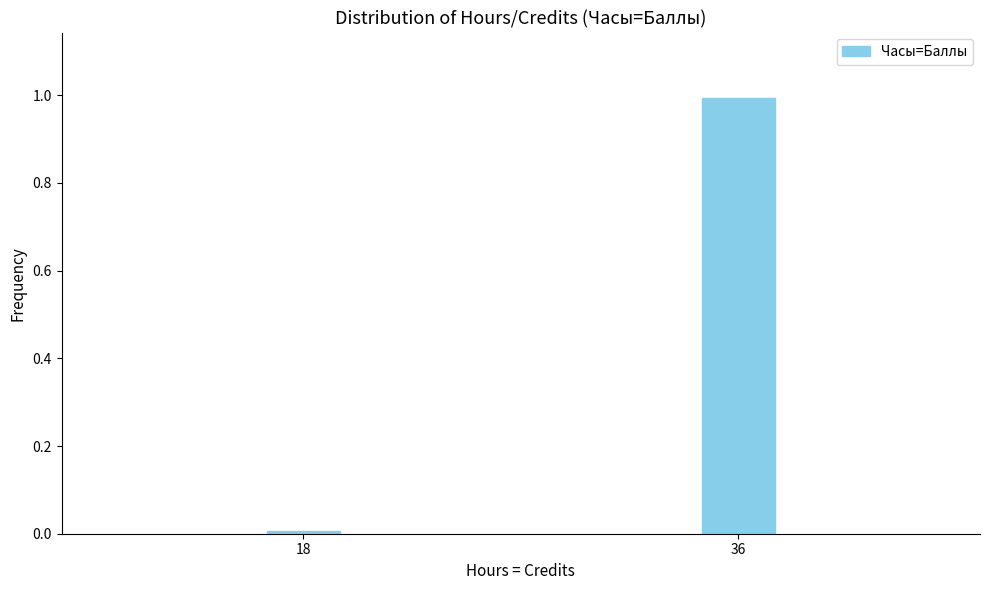

List the labels in order of value, largest first.

36, 18